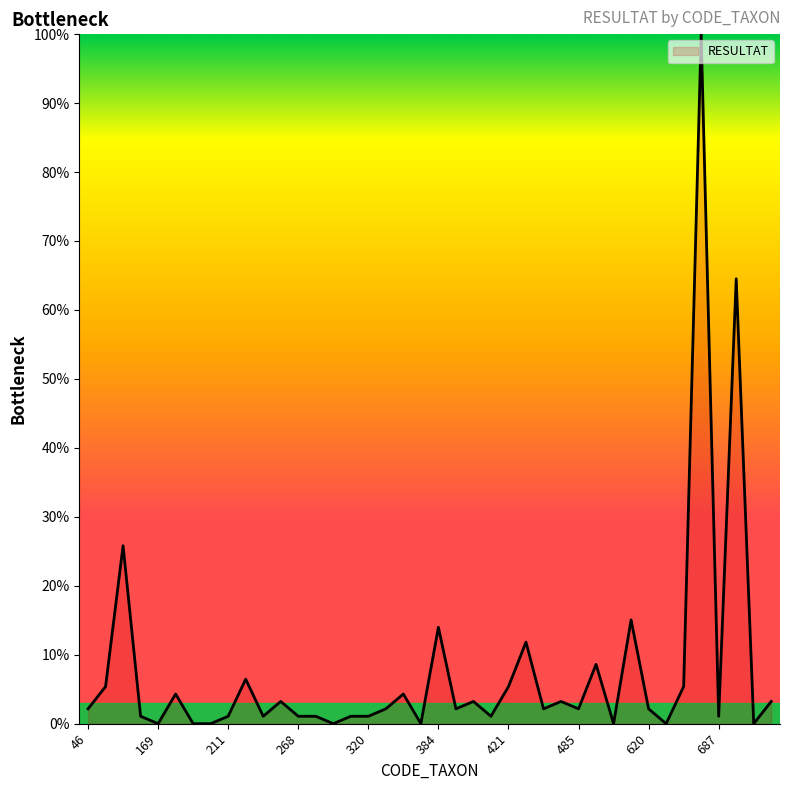

What is the greatest value displayed?

100.0